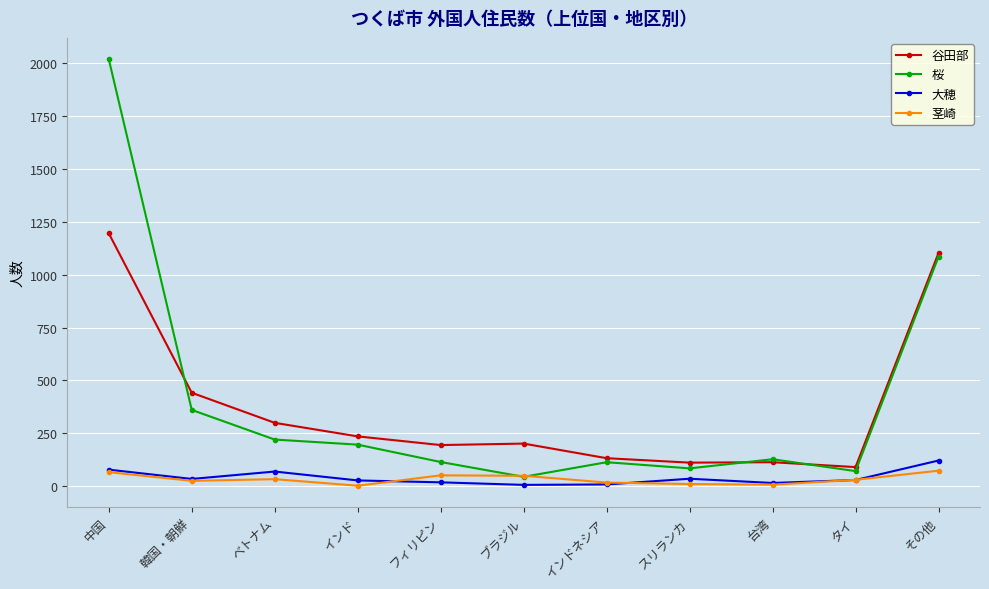

Which series has the largest range (max minus min)?

桜